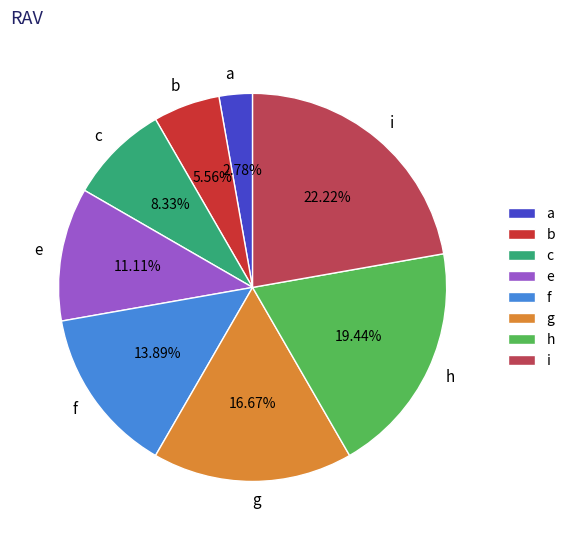

To the nearest percent, what percentage of the pie is b?

6%